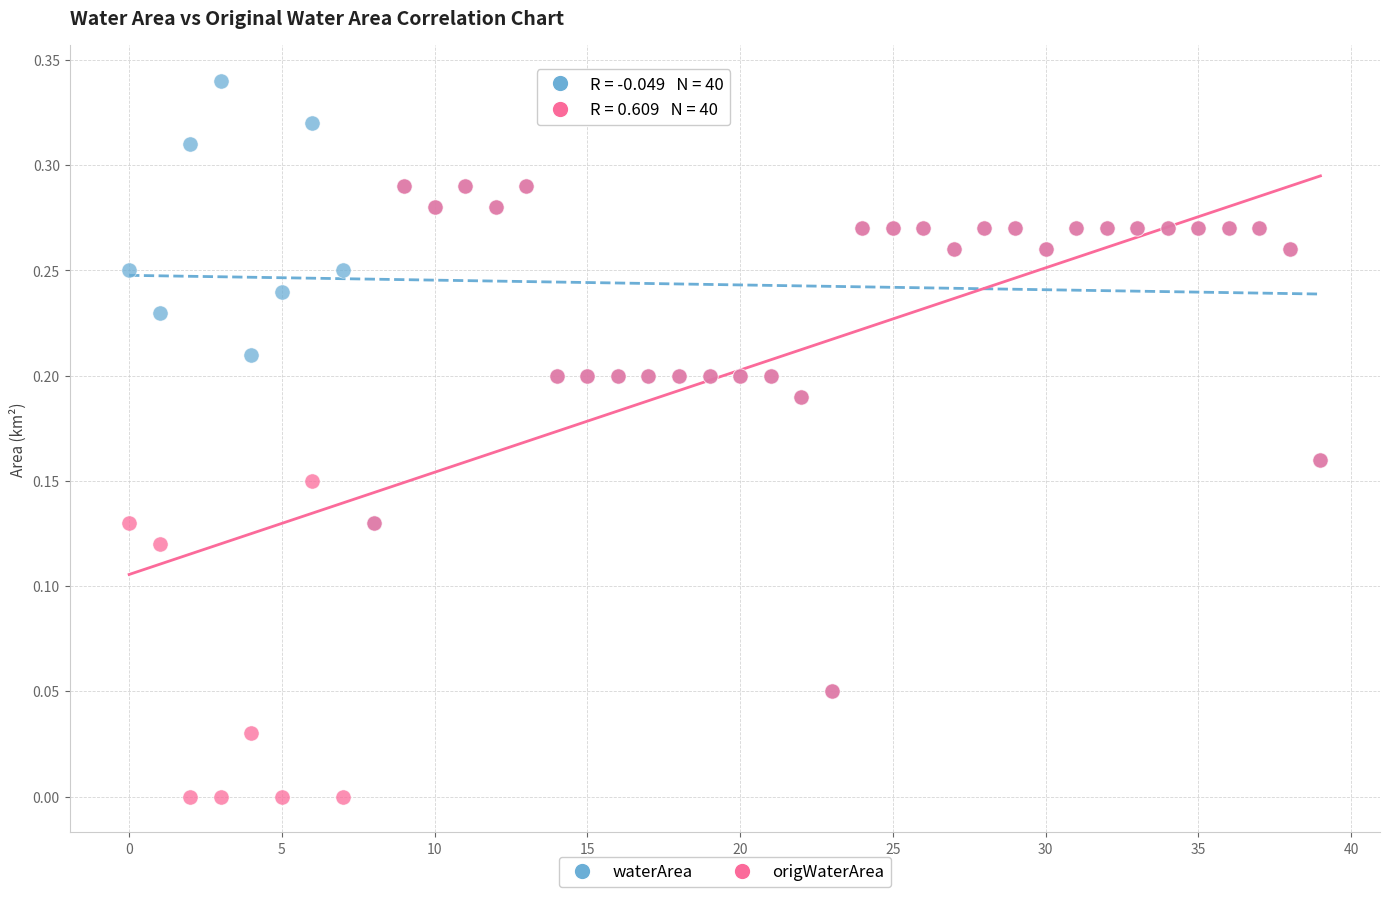

What are all the series names shown in the legend?

waterArea, origWaterArea